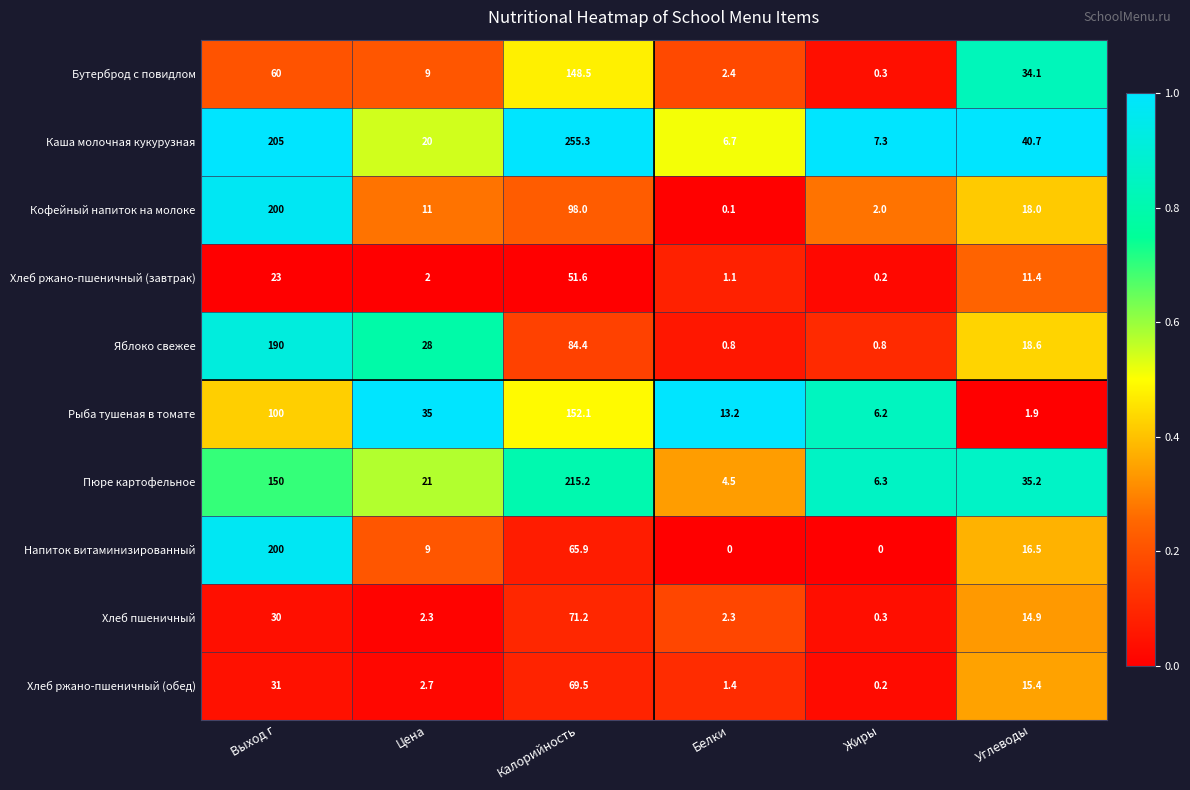

Which series has the largest total across all categories?

Каша молочная кукурузная